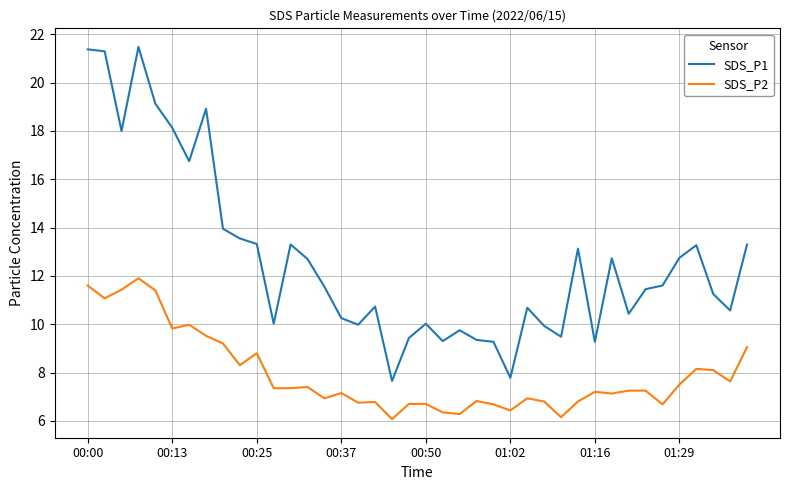

Which series has the largest range (max minus min)?

SDS_P1